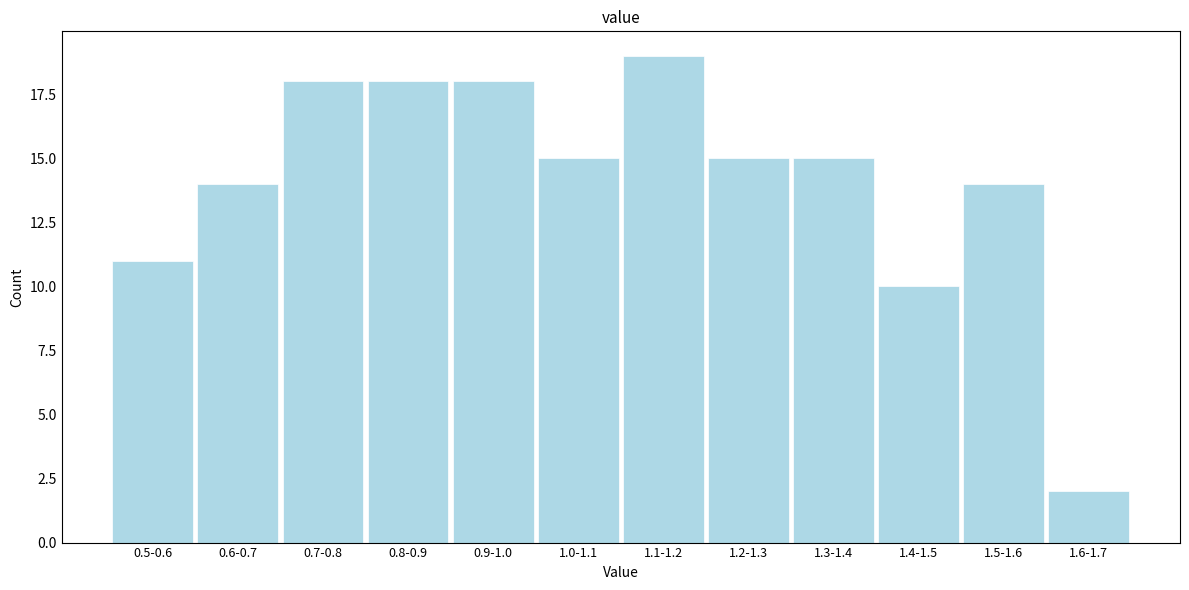

Reading right to left, what are all the values shown in this chart?

1.6-1.7=2	1.5-1.6=14	1.4-1.5=10	1.3-1.4=15	1.2-1.3=15	1.1-1.2=19	1.0-1.1=15	0.9-1.0=18	0.8-0.9=18	0.7-0.8=18	0.6-0.7=14	0.5-0.6=11